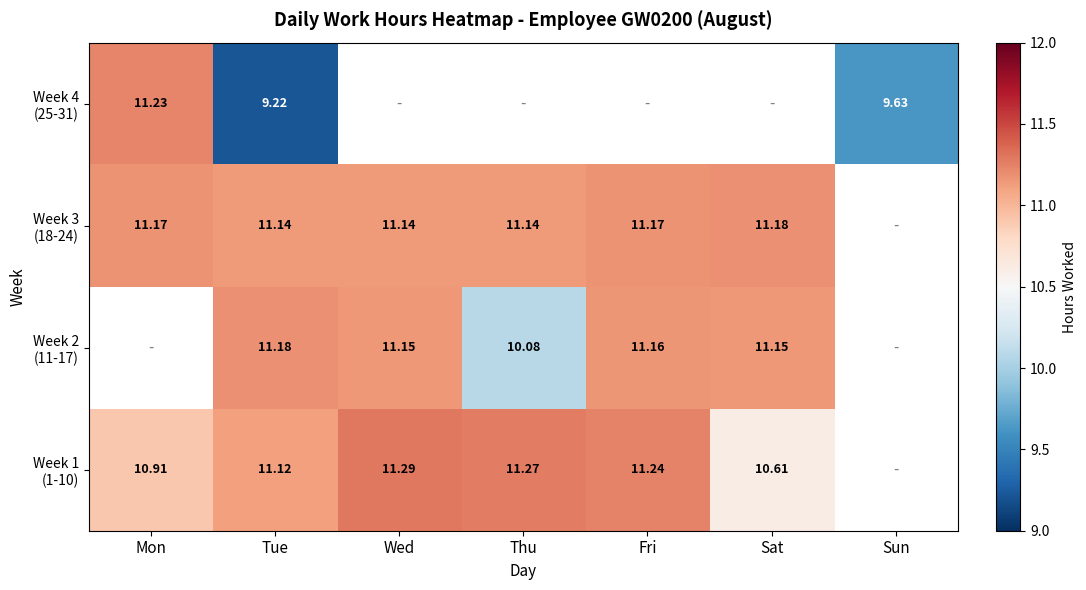

At which category does the chart reach its minimum across all series?

Tue